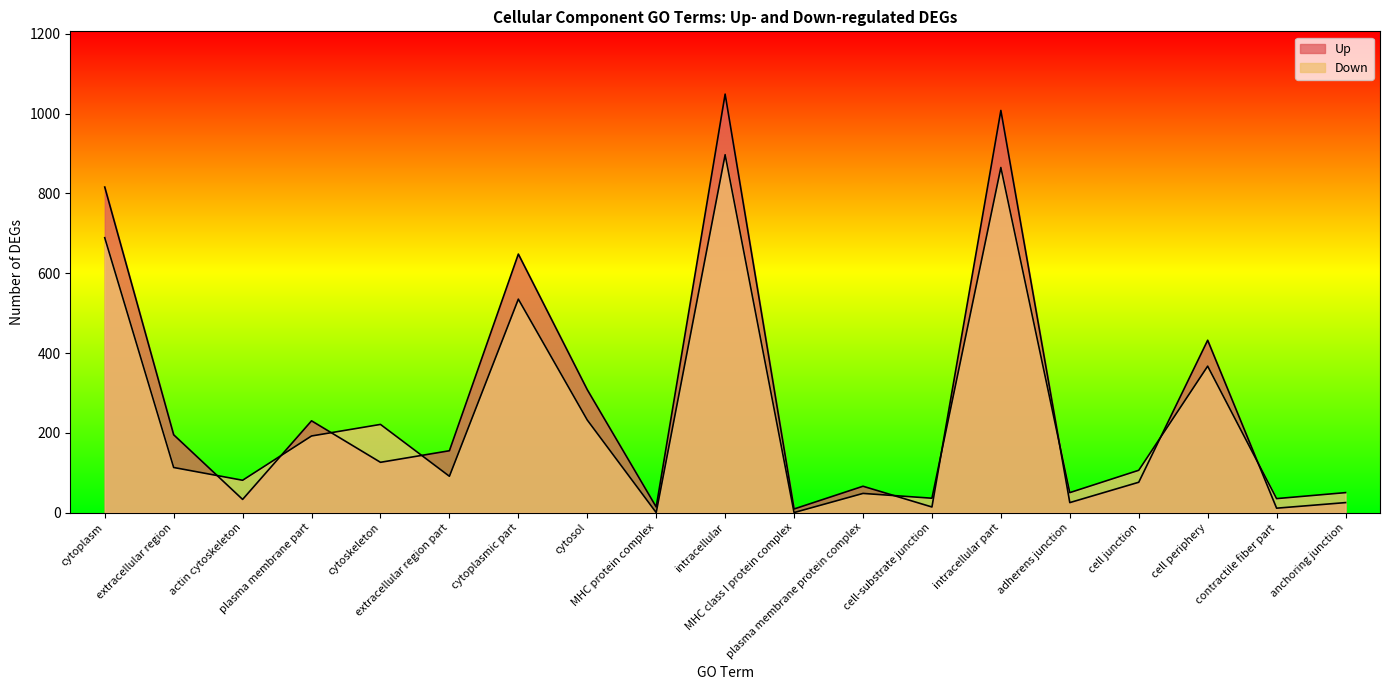

How many lines are shown in the chart?

2